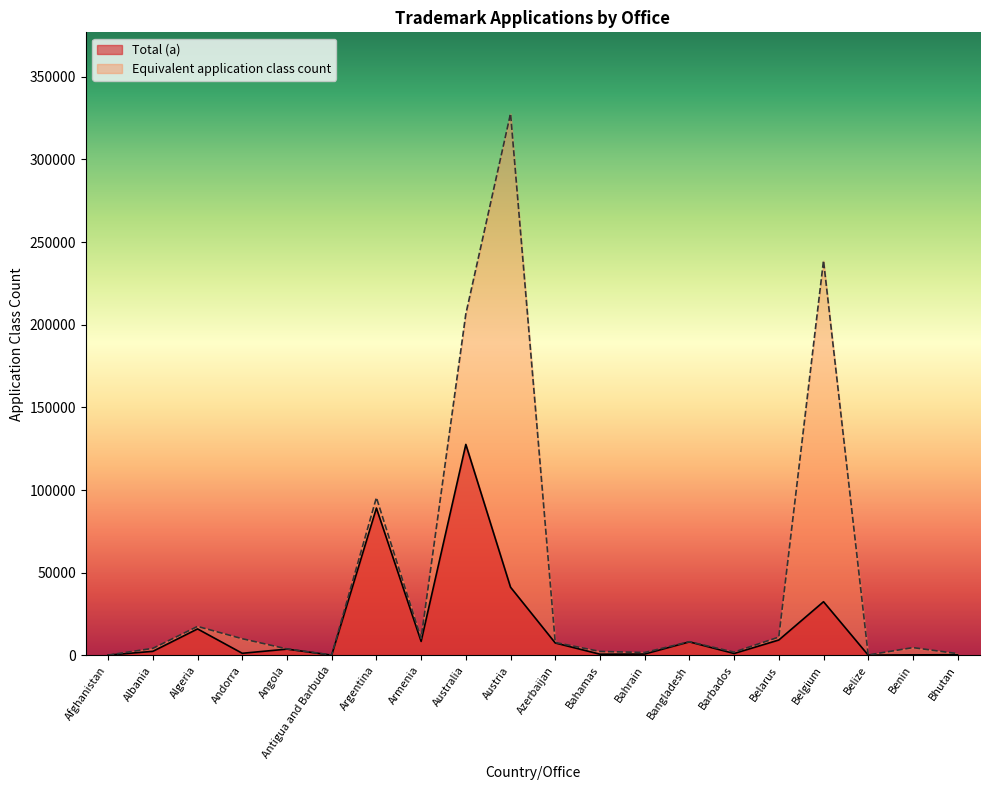

How many values in the Total (a) series exceed 3800?

9